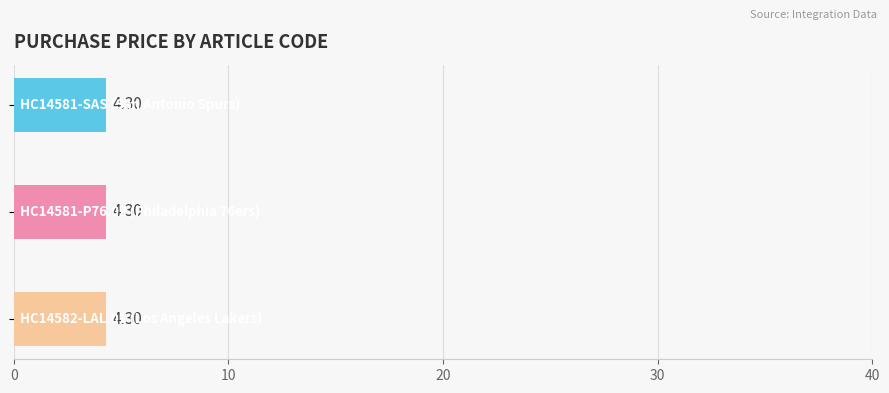

At which label is QTP closest to 34?

HC14581-SAS